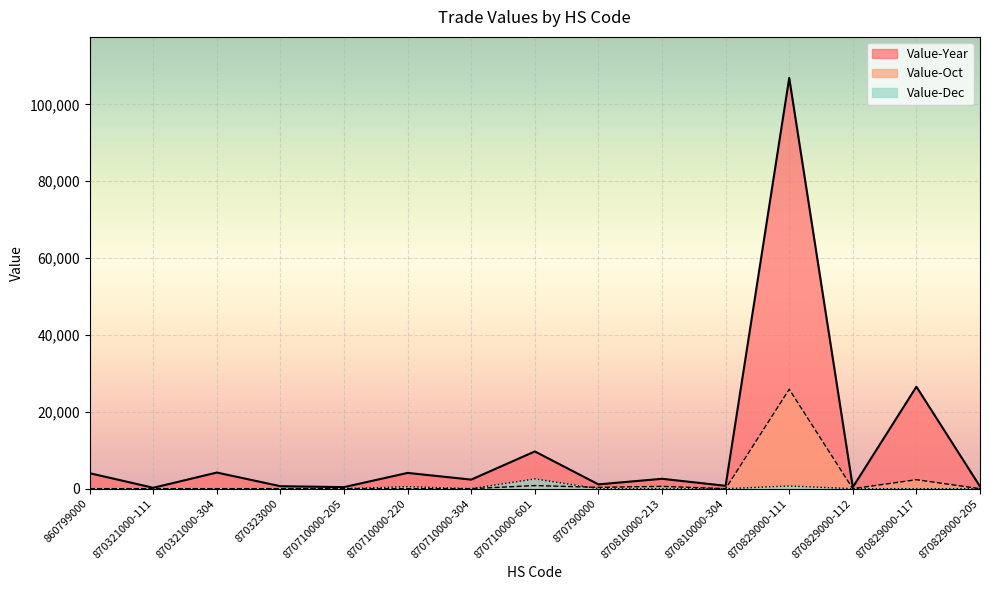

In Value-Dec, how many points are higher than both neighbors (excluding endpoints)?

3